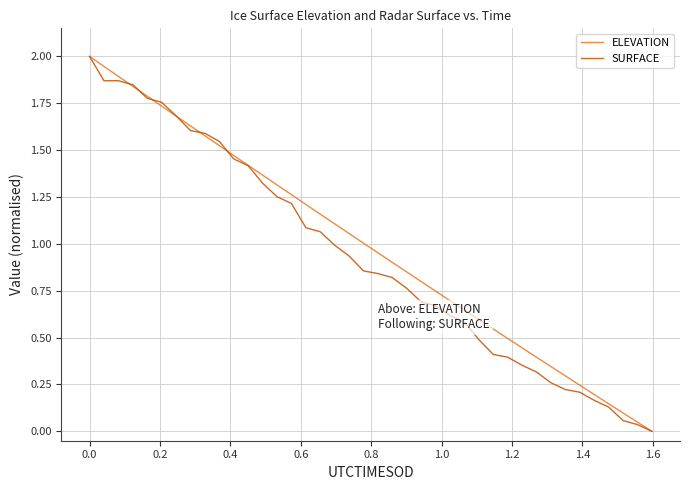

What are all the series names shown in the legend?

ELEVATION, SURFACE